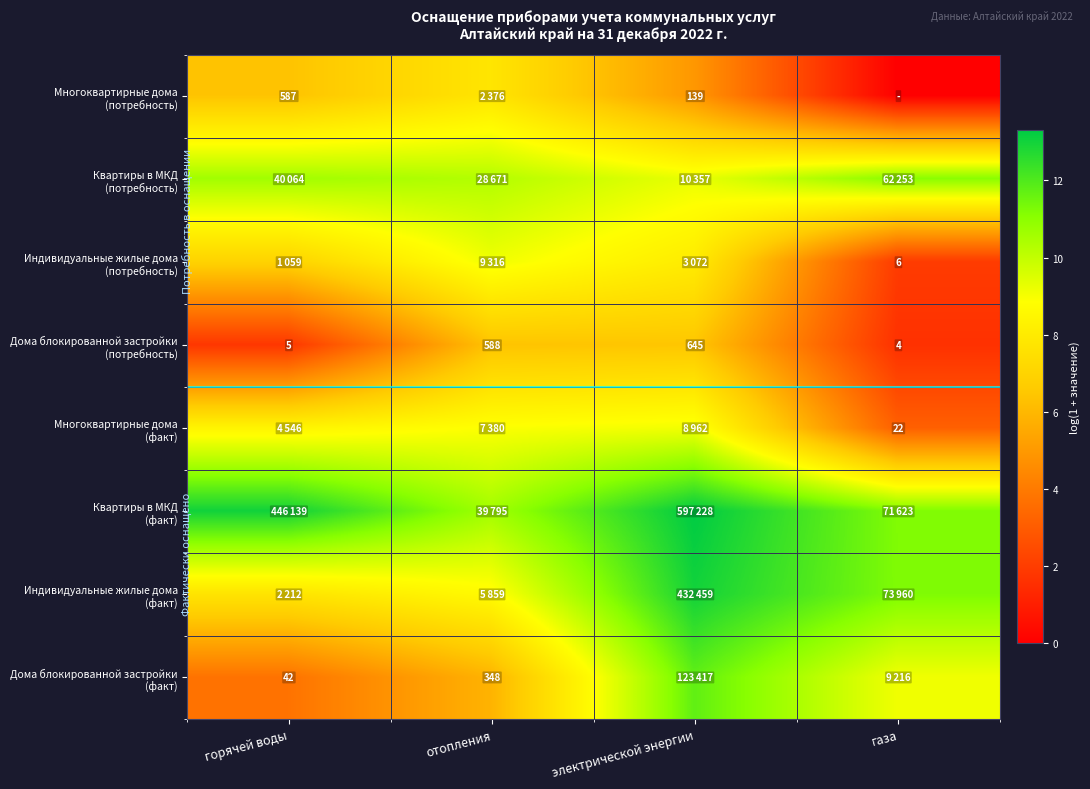

Which category has the highest value in the Квартиры в МКД (потребность) series?

газа